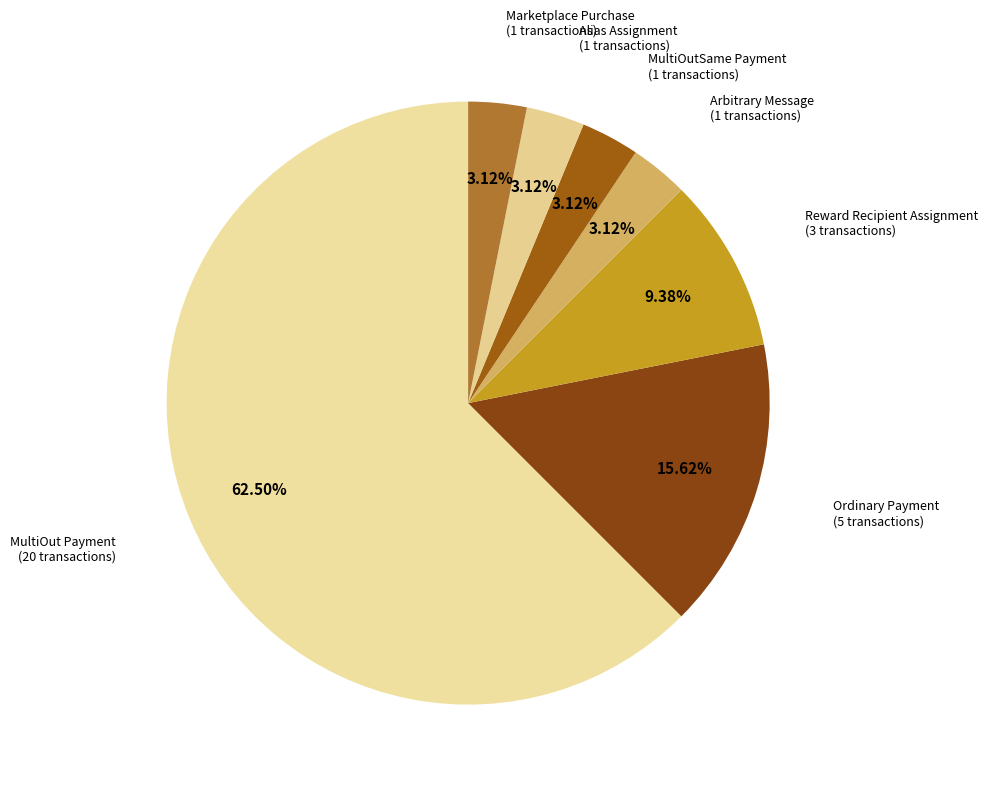

What is the ratio of the value at Alias Assignment to the value at Ordinary Payment?

0.2